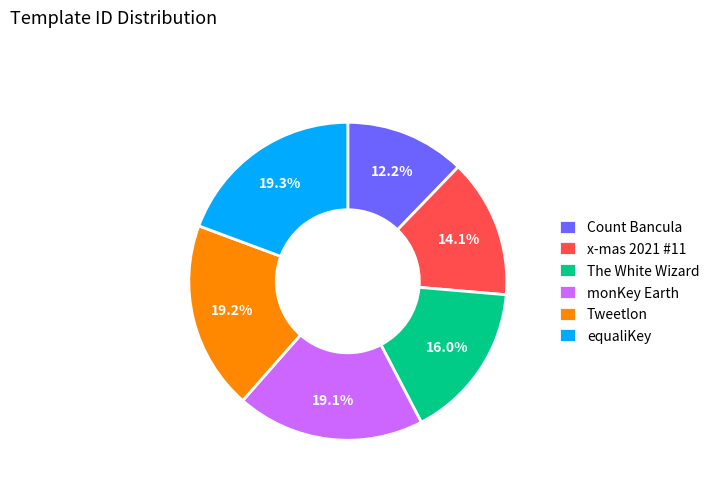

What is the ratio of the value at x-mas 2021 #11 to the value at monKey Earth?

0.7